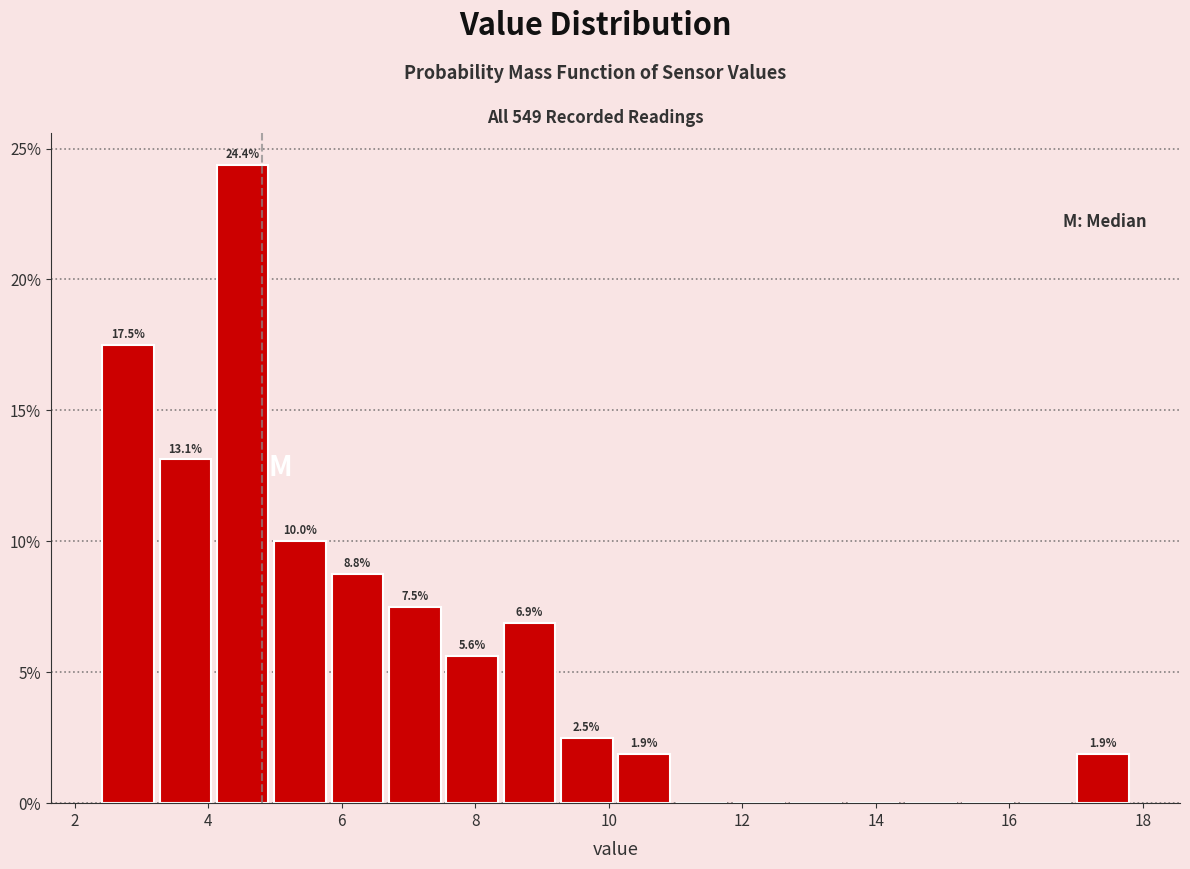

Which range on the x-axis has the tallest bar?

4.0 to 5.0